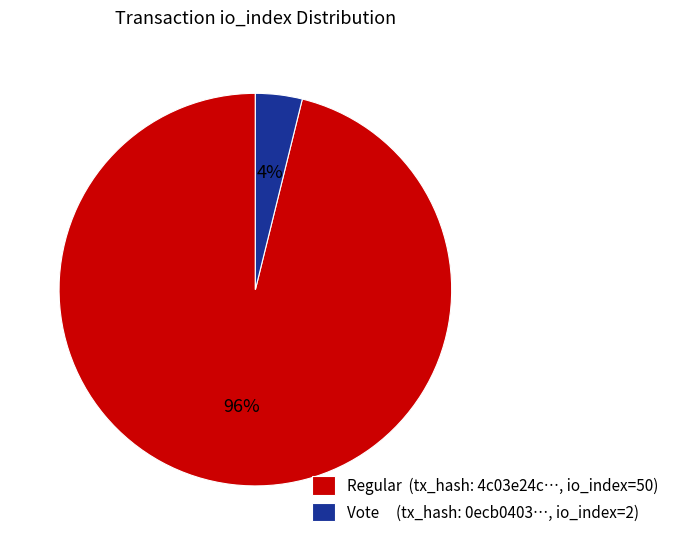

Combined, do Regular (tx_hash: 4c03e24c…, io_index=50) and Vote (tx_hash: 0ecb0403…, io_index=2) account for over 50%?

Yes